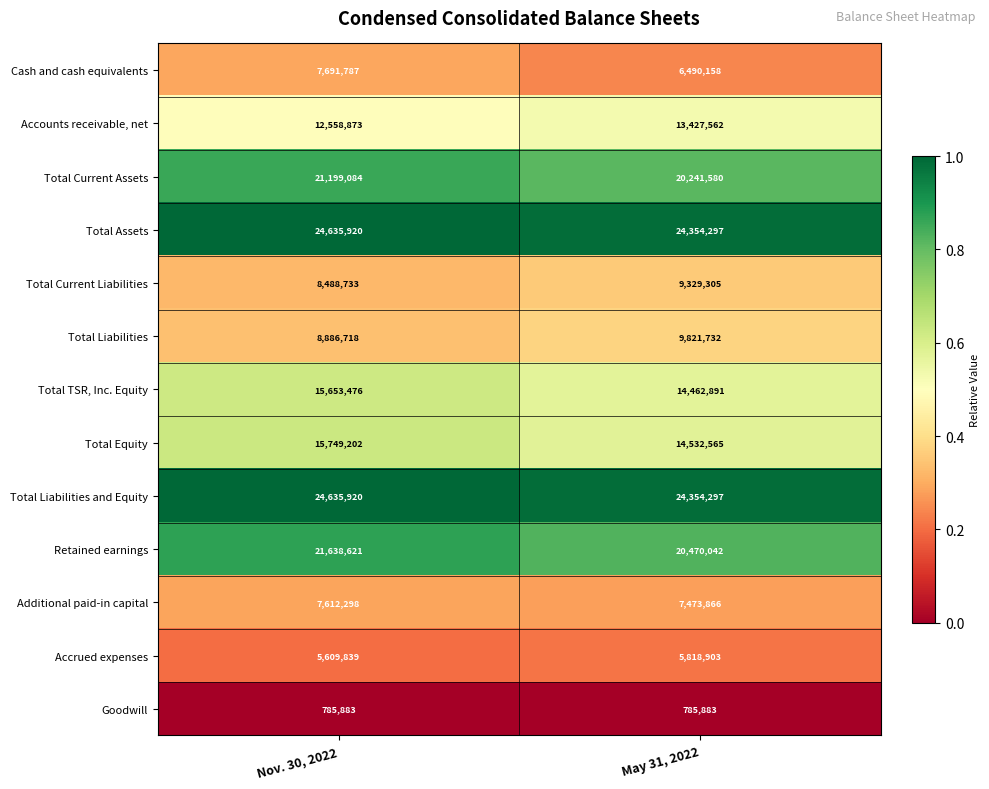

Reading left to right, transcribe all the data shown in this chart.

Cash and cash equivalents: 7691787	6490158
Accounts receivable, net: 12558873	13427562
Total Current Assets: 21199084	20241580
Total Assets: 24635920	24354297
Total Current Liabilities: 8488733	9329305
Total Liabilities: 8886718	9821732
Total TSR, Inc. Equity: 15653476	14462891
Total Equity: 15749202	14532565
Total Liabilities and Equity: 24635920	24354297
Retained earnings: 21638621	20470042
Additional paid-in capital: 7612298	7473866
Accrued expenses: 5609839	5818903
Goodwill: 785883	785883